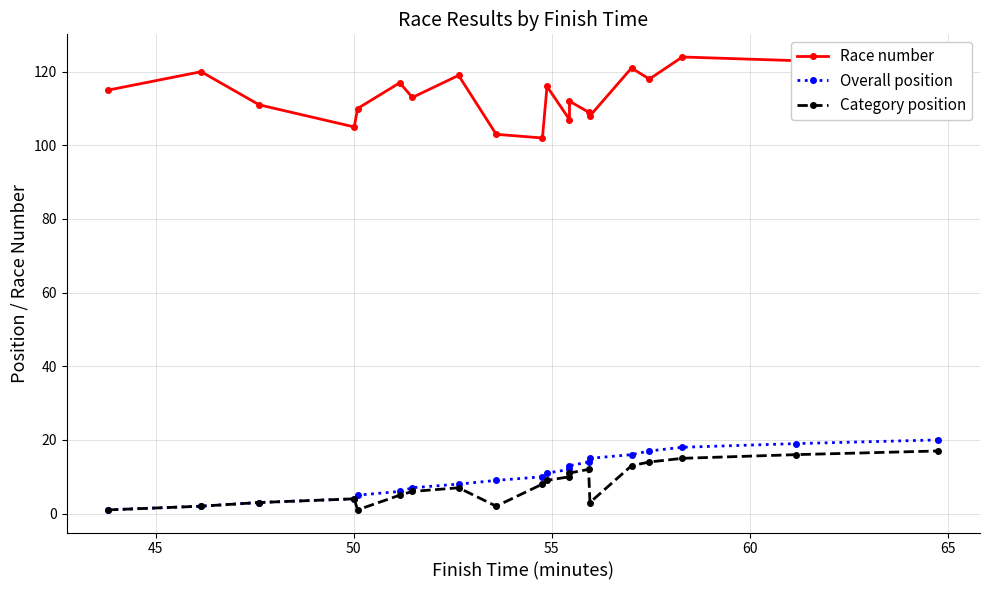

How many data points in Overall position are above 11?

9